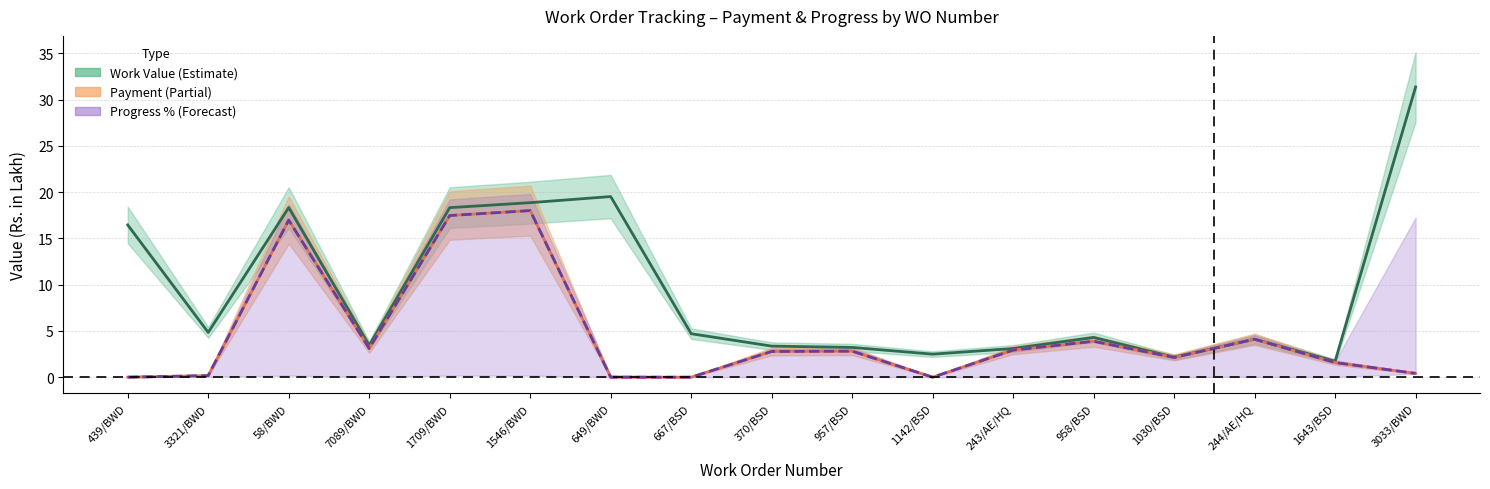

At which label is Work Value closest to 16?

439/BWD